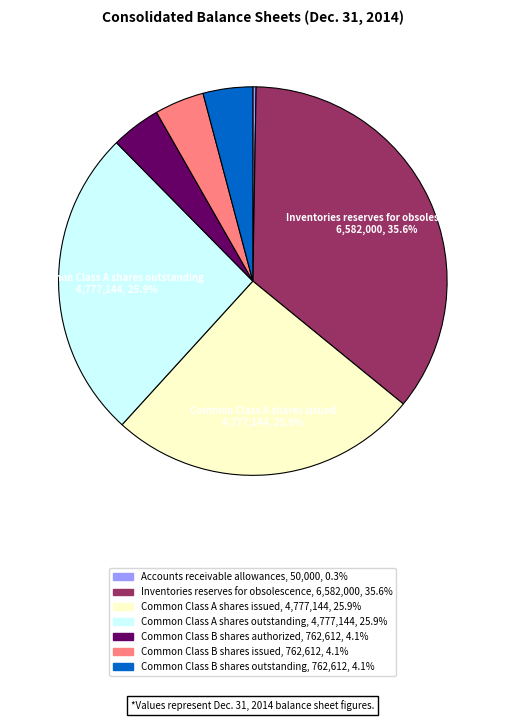

Is it true that Common Class B shares issued is 11% of the pie?

False